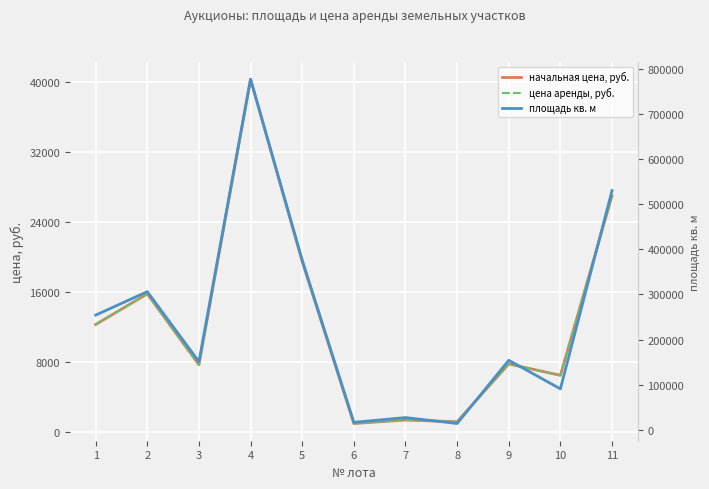

Does the chart display data point markers on the line(s)?

No